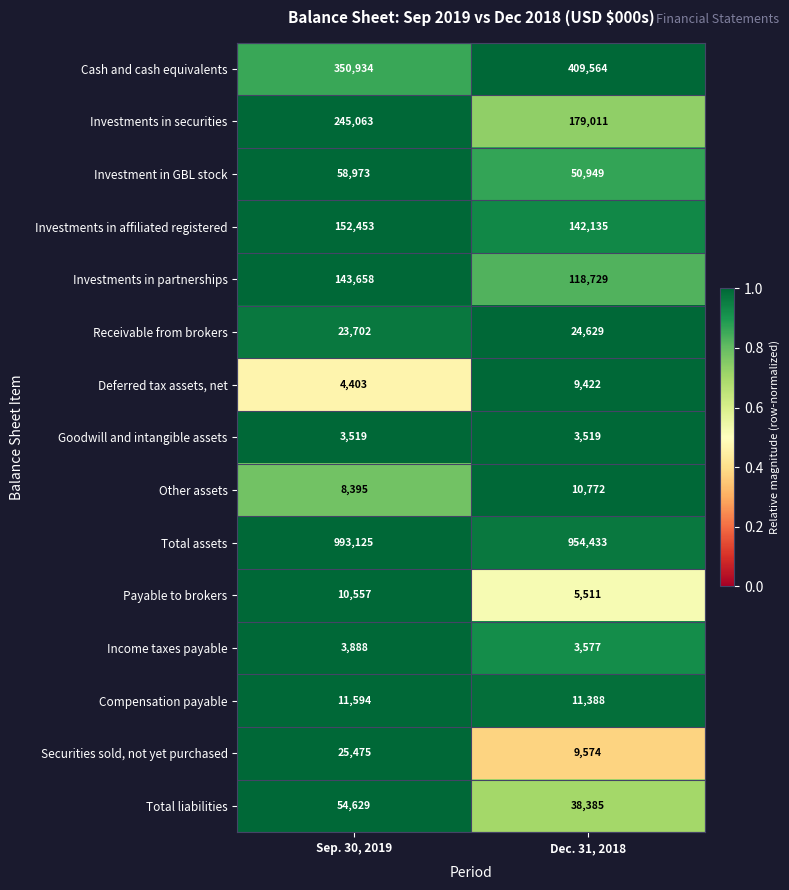

Between Sep. 30, 2019 and Dec. 31, 2018, which series saw the biggest shift?

Investments in securities